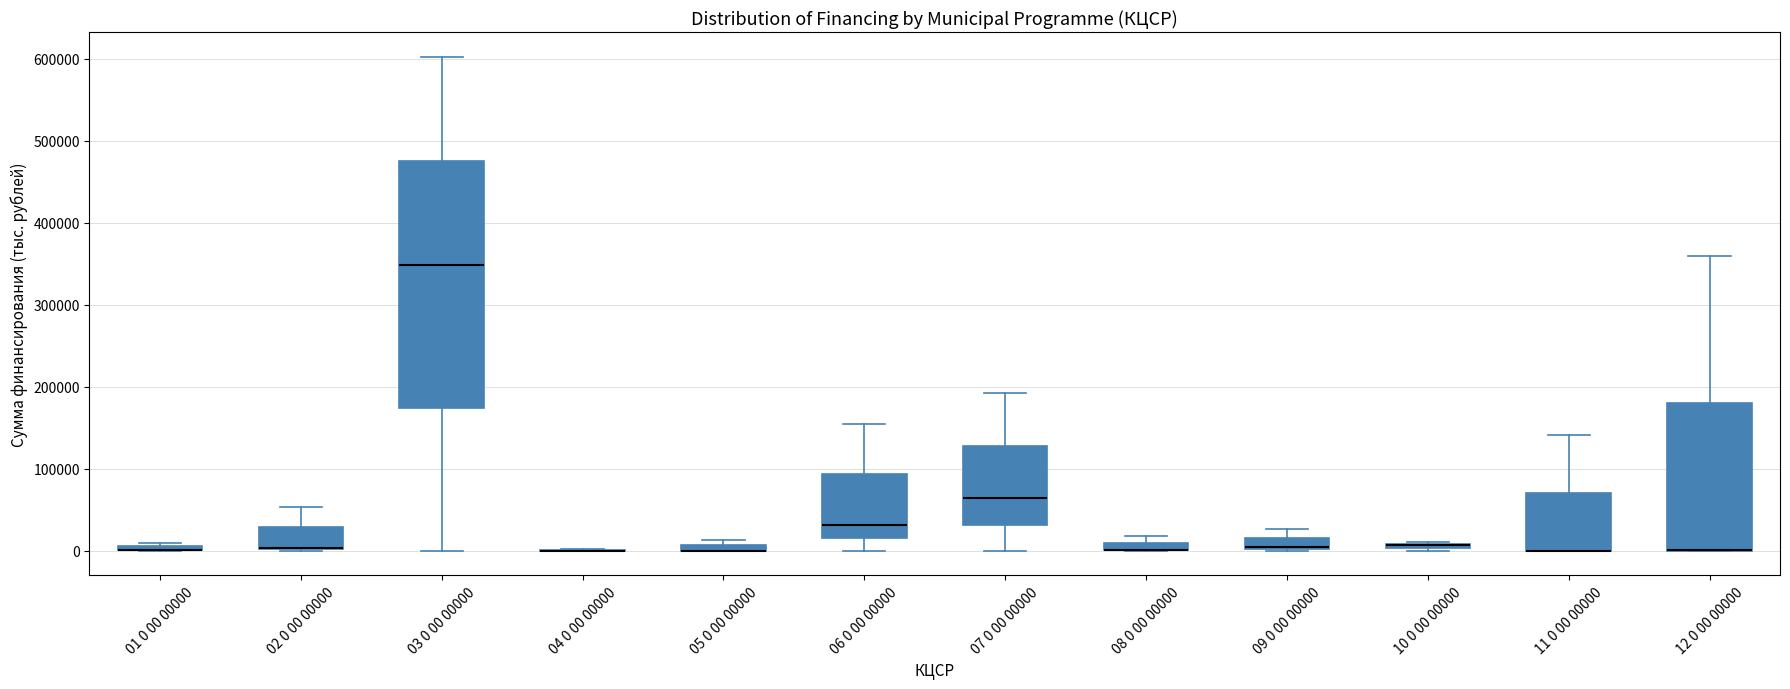

Where is the upper edge of the box for 12 0 00 00000 on the y-axis? The values are not printed on the chart, so give them approximately, as read against the axis.

180000